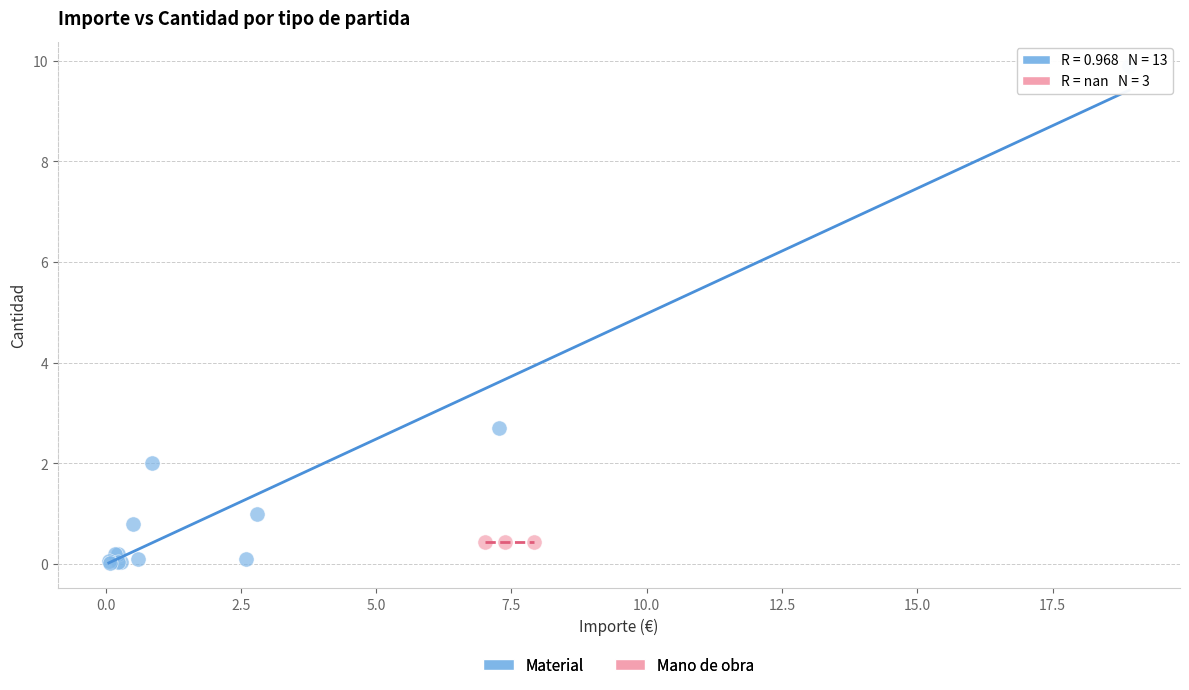

Which series reaches the maximum Y coordinate?

Material